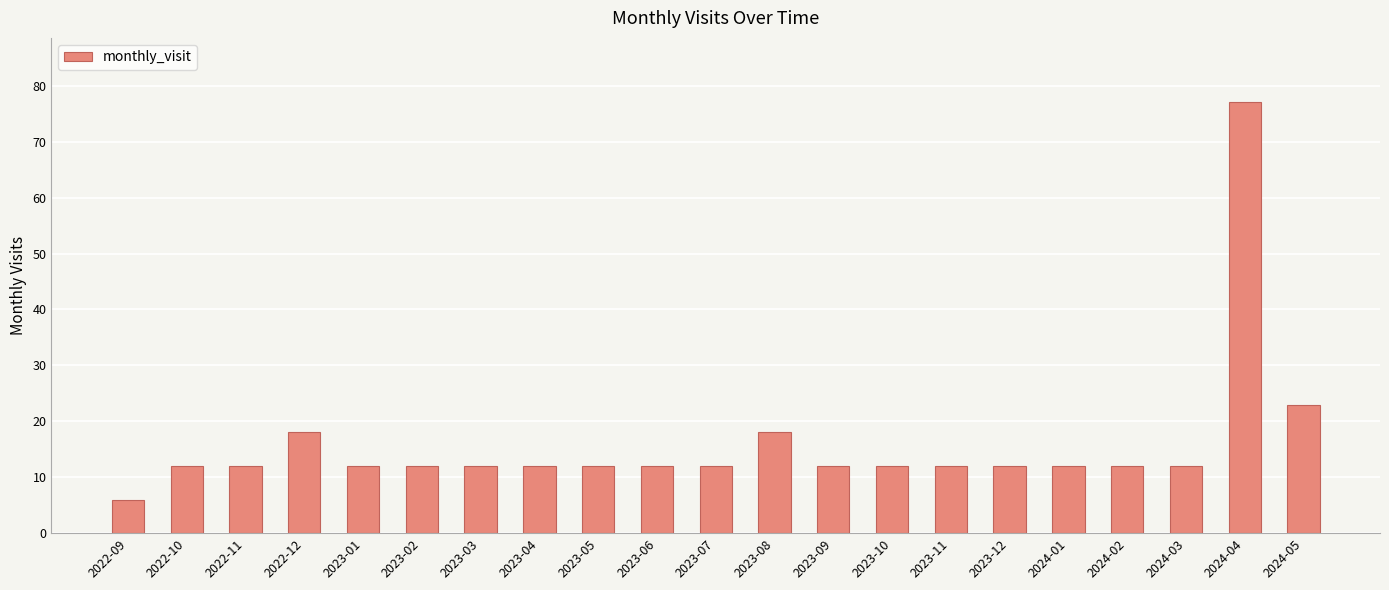

The chart shows a value of 12 at 2023-07. True or false?

True